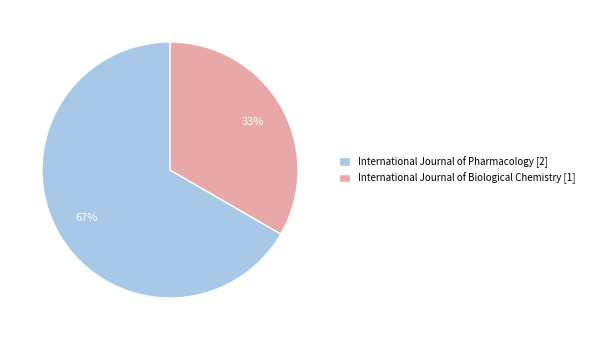

To the nearest percent, what portion does International Journal of Biological Chemistry represent?

33%